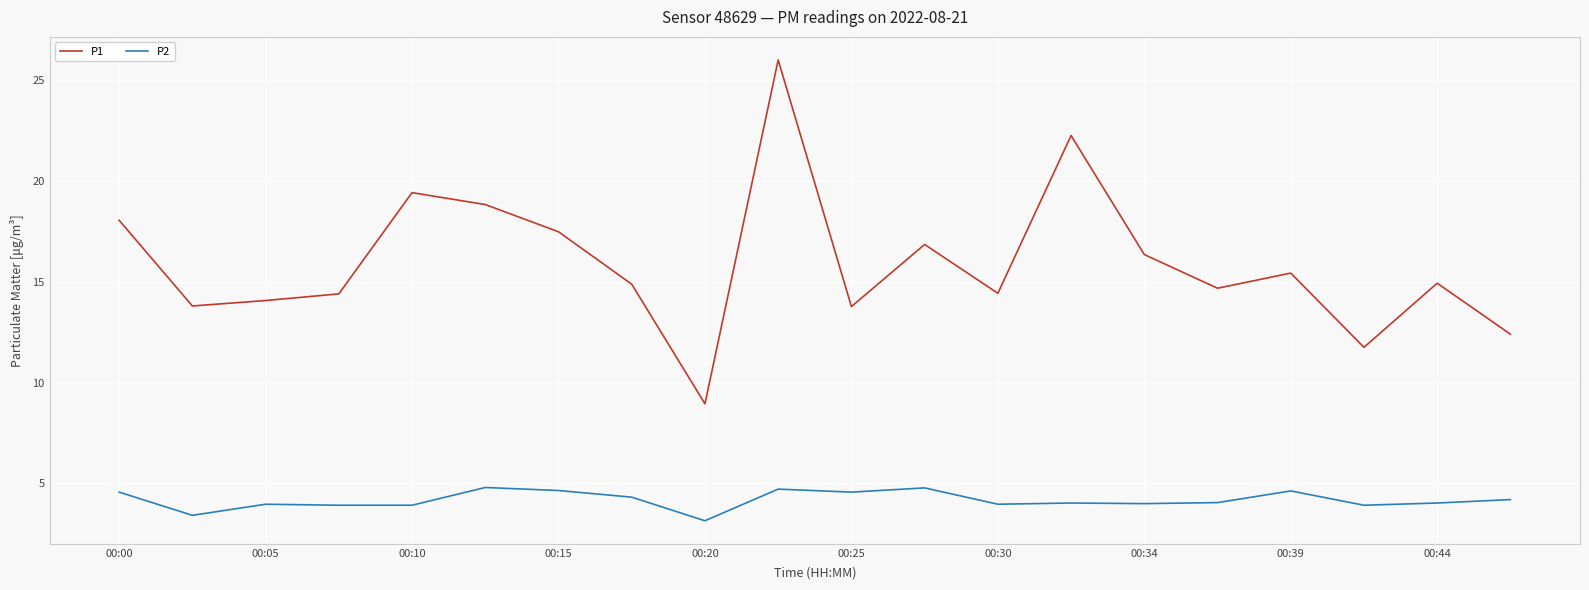

Which series has the largest total across all categories?

P1